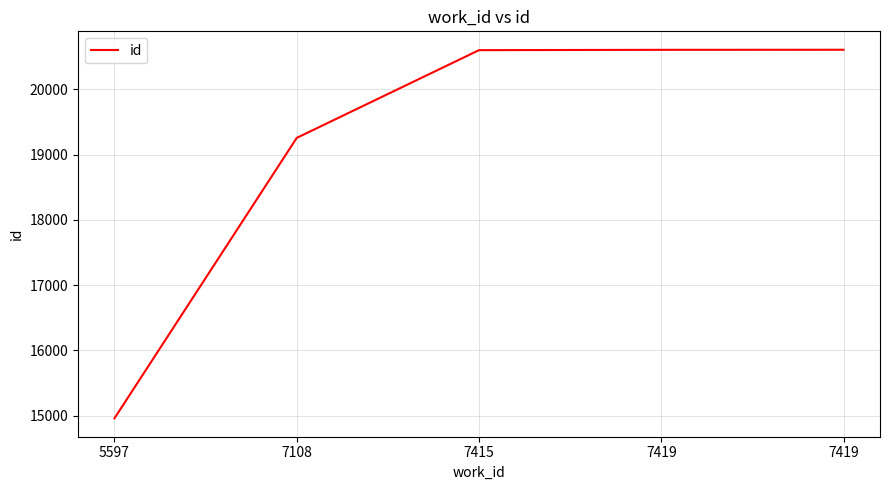

Reading left to right, extract all data points from this chart.

5597=14959	7108=19258	7415=20603	7419=20608	7419=20609